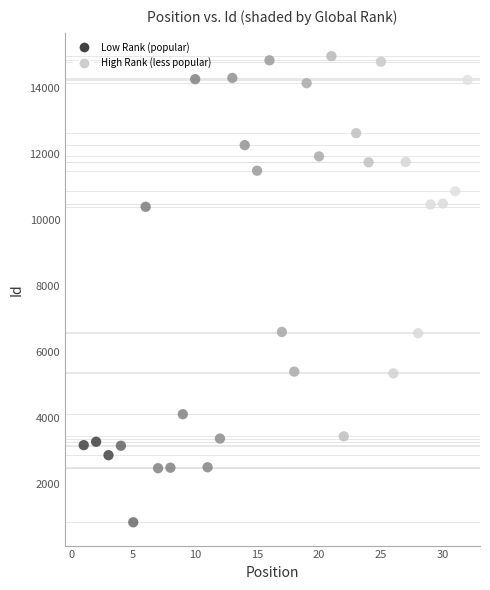

What is the range of Y values (max minus min)?

14130